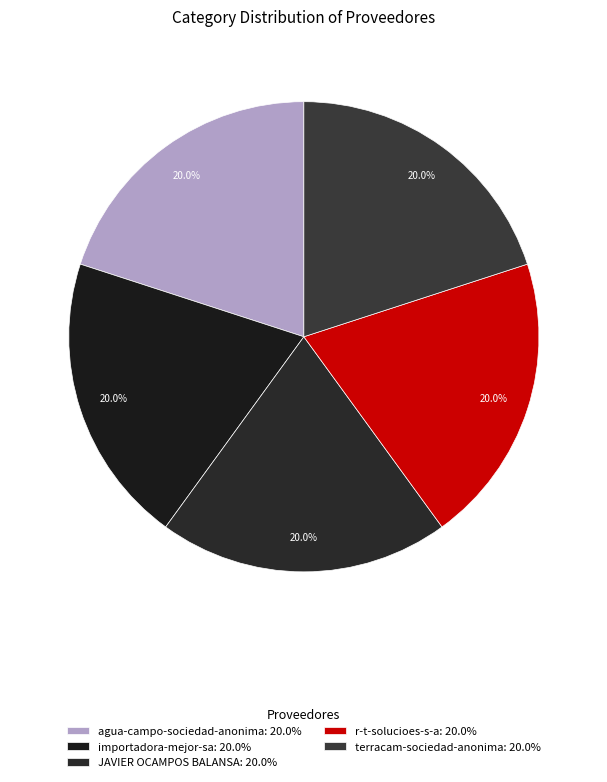

How many segments does this pie chart have?

5